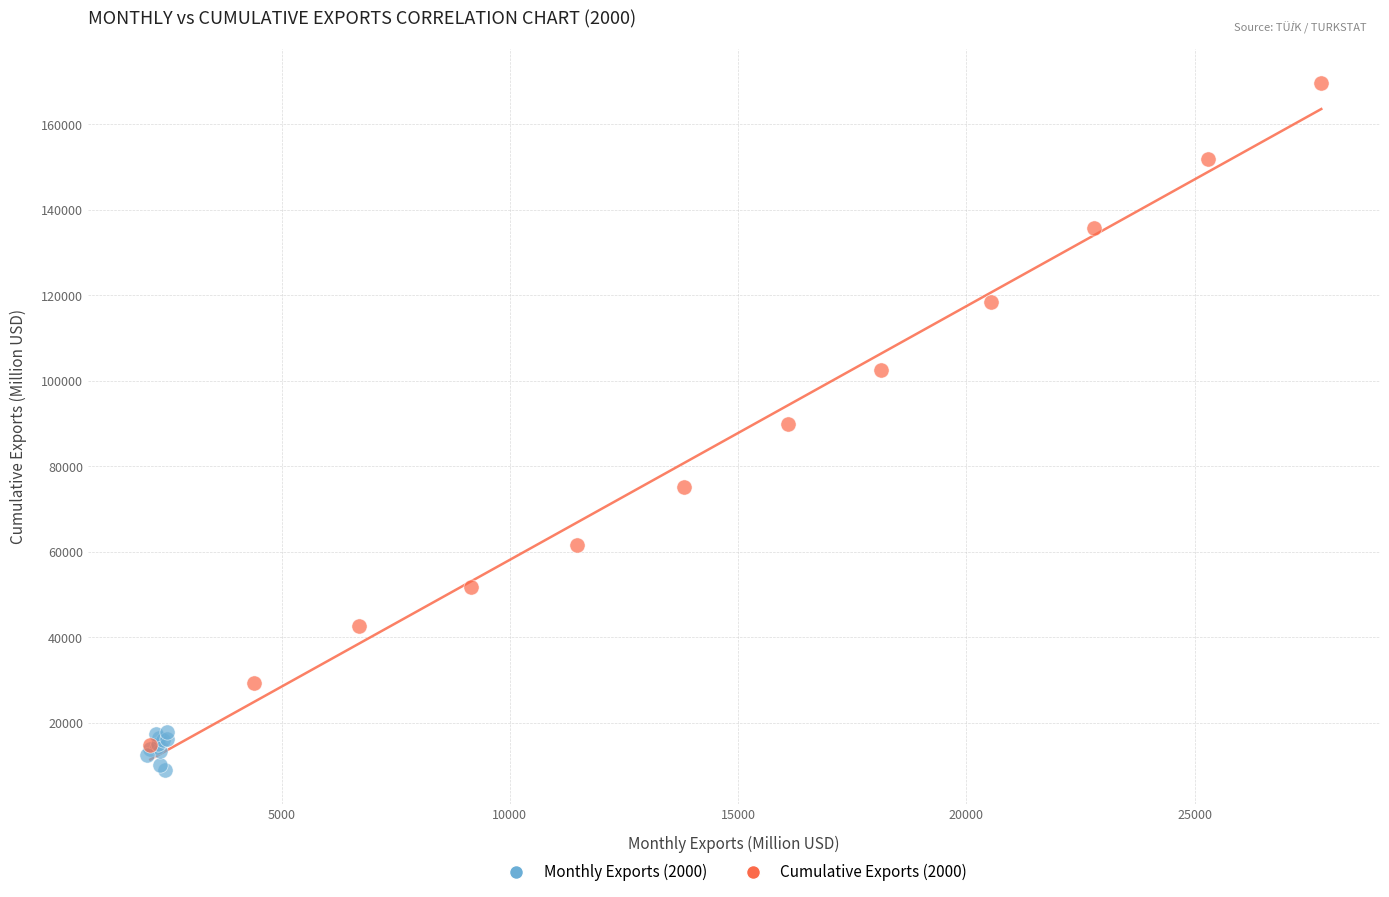

Which series contains the highest Y value?

Cumulative Exports (2000)